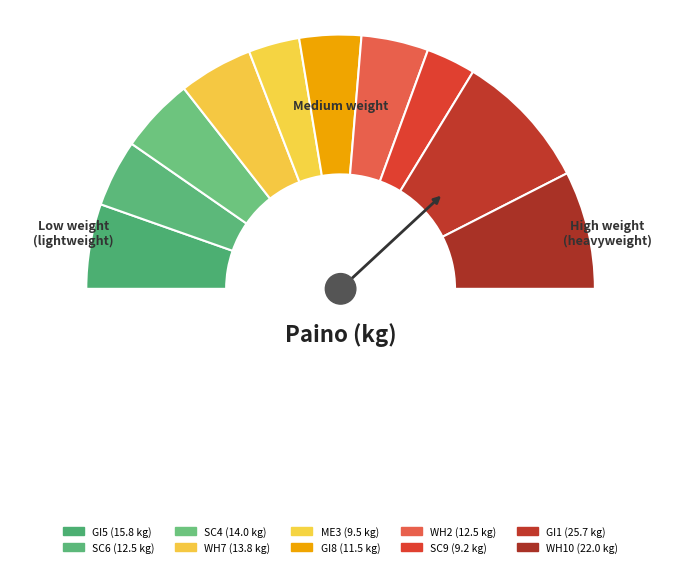

Which slice is the largest?

GI1